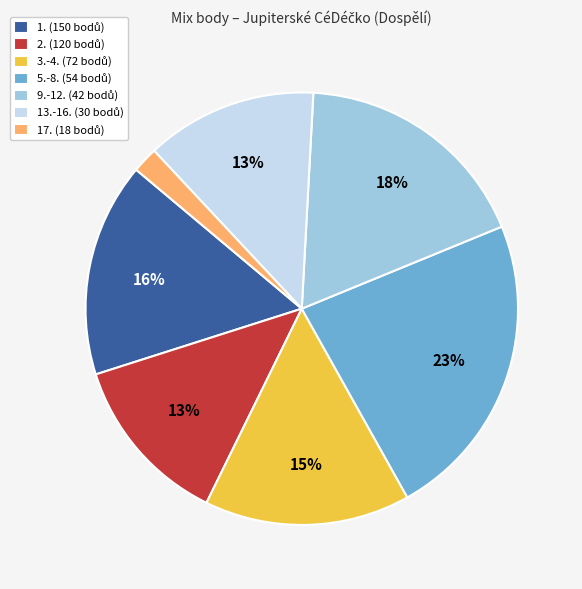

To the nearest percent, what is the difference between the largest and smallest slice percentages?

21%